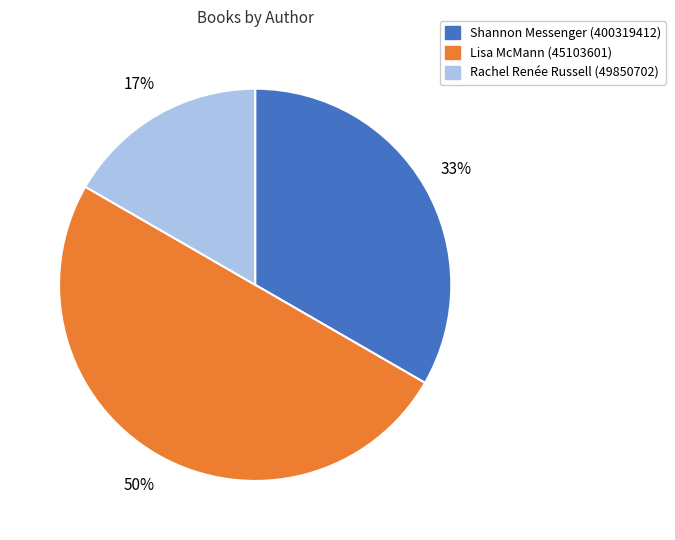

How many segments does this pie chart have?

3